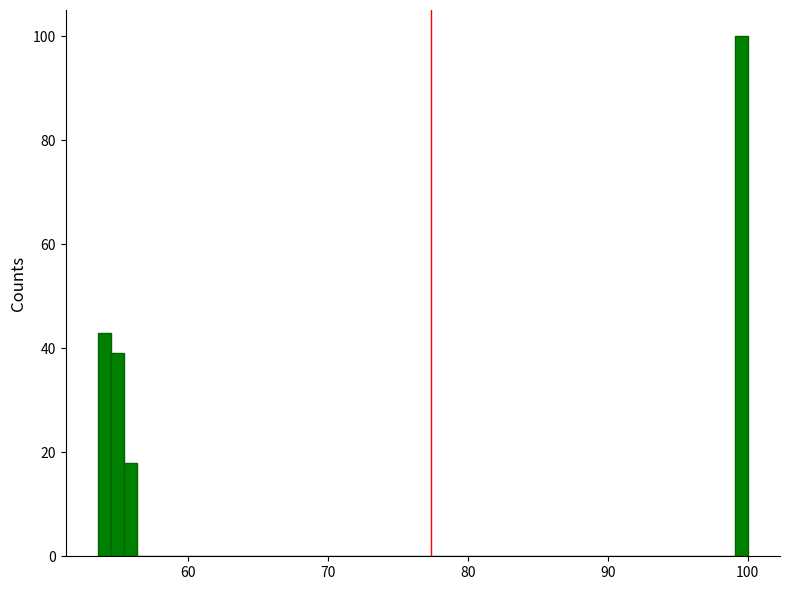

Read against the x-axis, roughly where is the centre of the tallest bar?

100